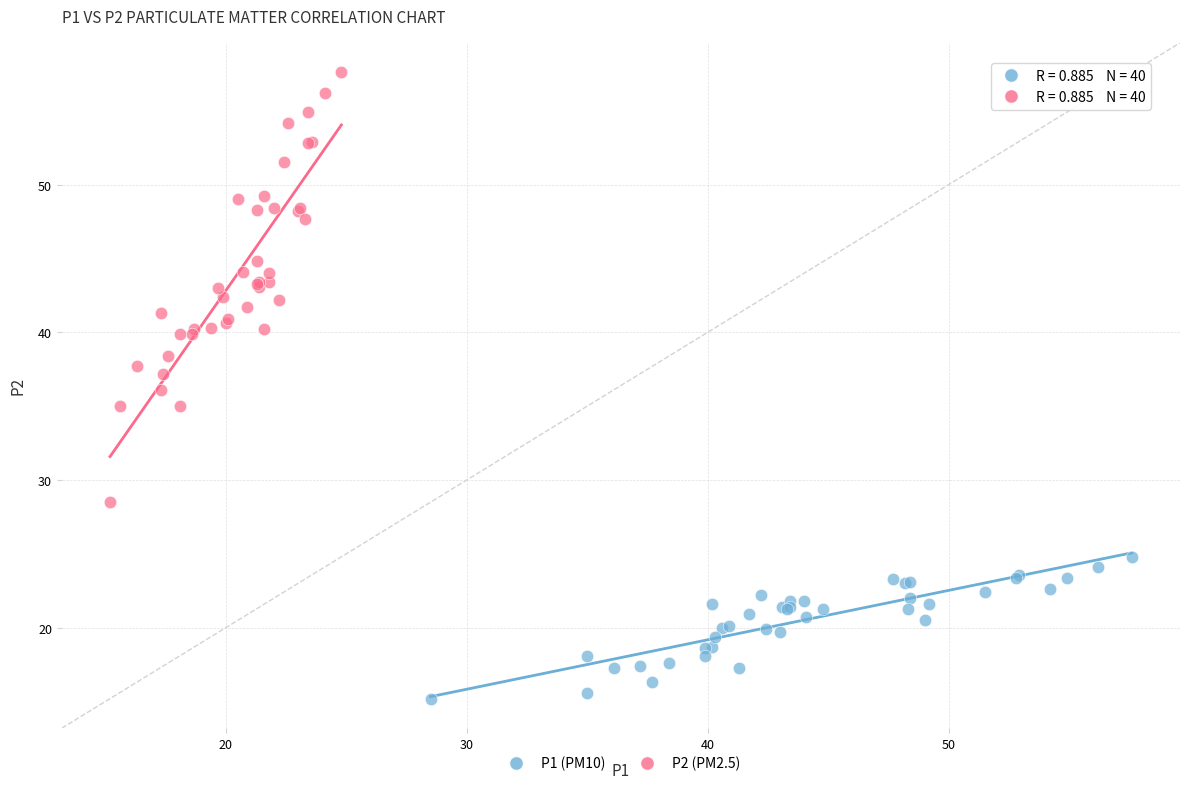

Which series contains the highest Y value?

P2 (PM2.5)